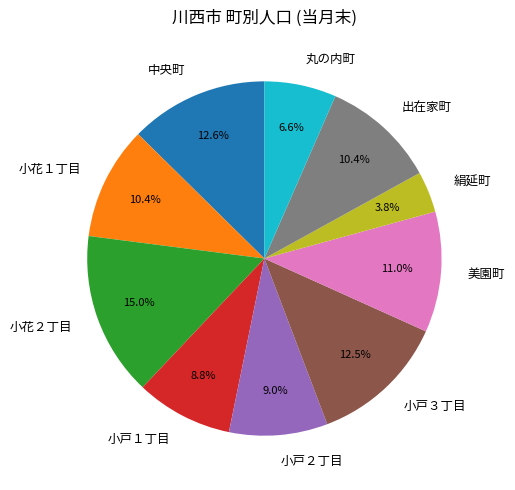

Which slice is the largest?

小花２丁目